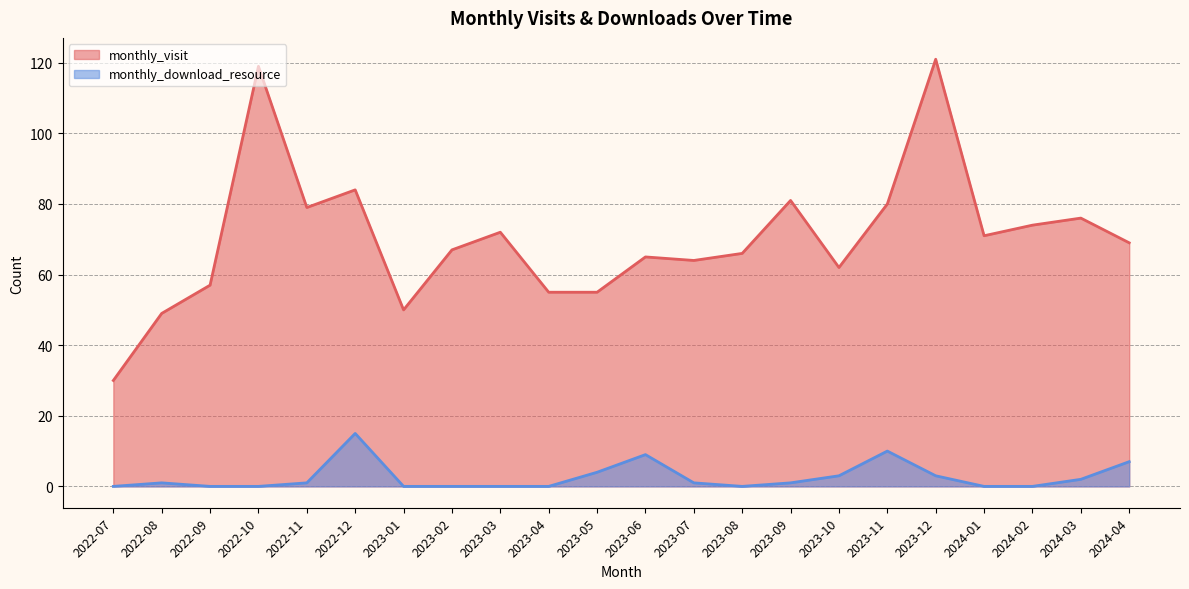

What is the difference between the monthly_visit values at 2023-08 and 2023-04?

11